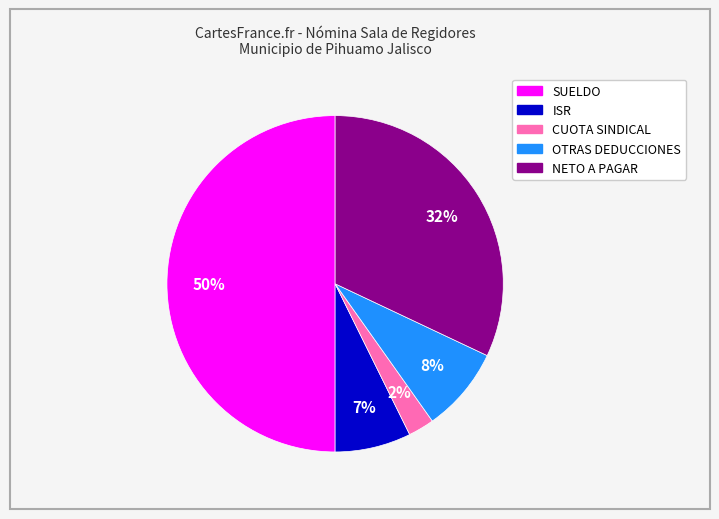

What percentage is the NETO A PAGAR slice, to the nearest percent?

32%